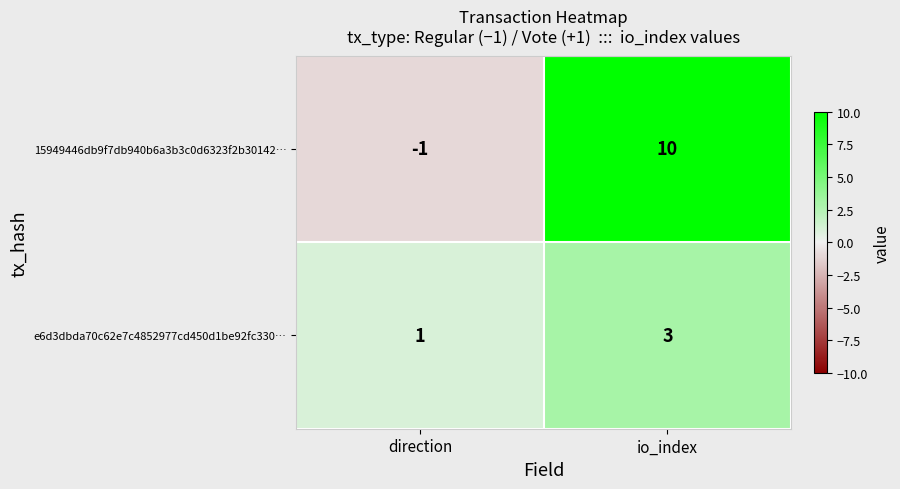

The value of 15949446db9f7db940b6a3b3c0d6323f2b30142… at io_index is 5. True or false?

False